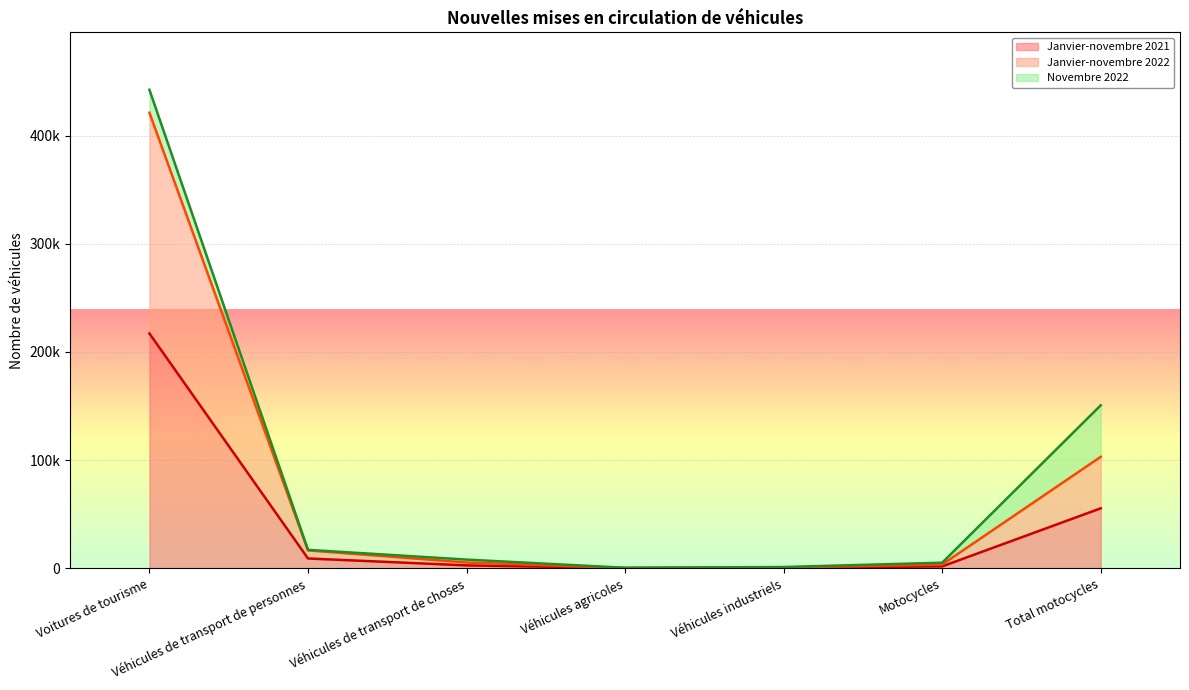

Which category has the lowest value in the Janvier-novembre 2022 series?

Véhicules agricoles